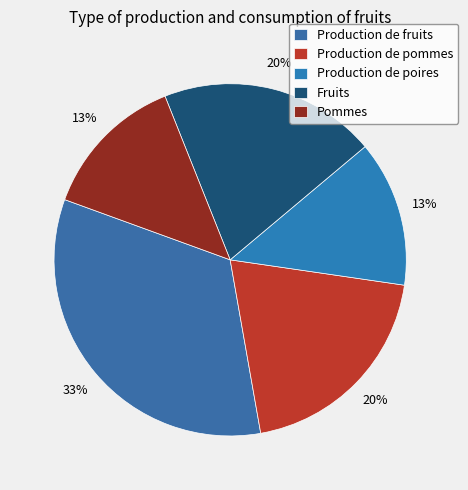

Is it true that Fruits is 31% of the pie?

False